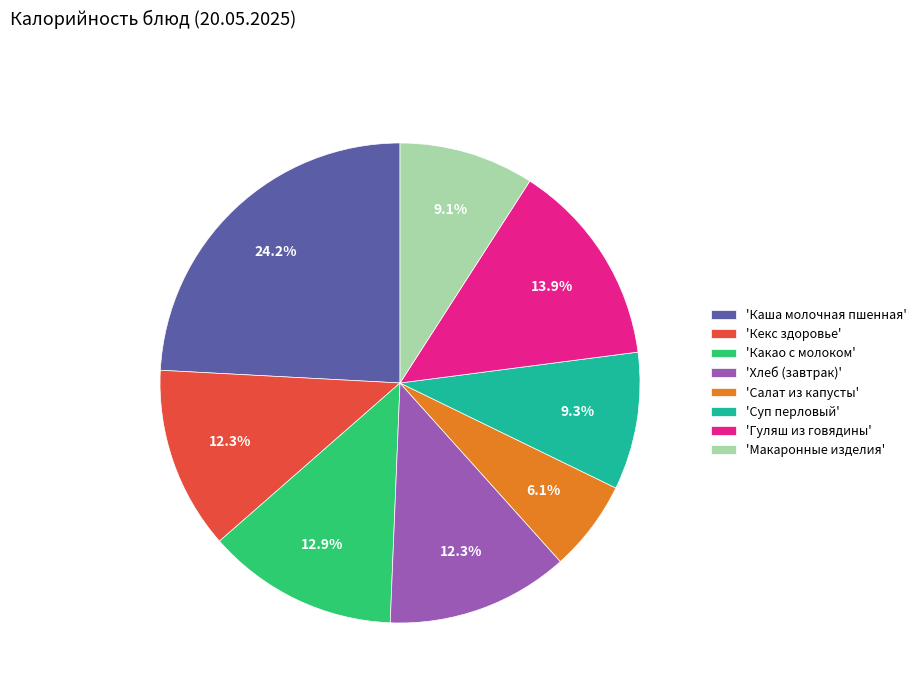

Which has a higher value, 'Каша молочная пшенная' or 'Суп перловый'?

'Каша молочная пшенная'